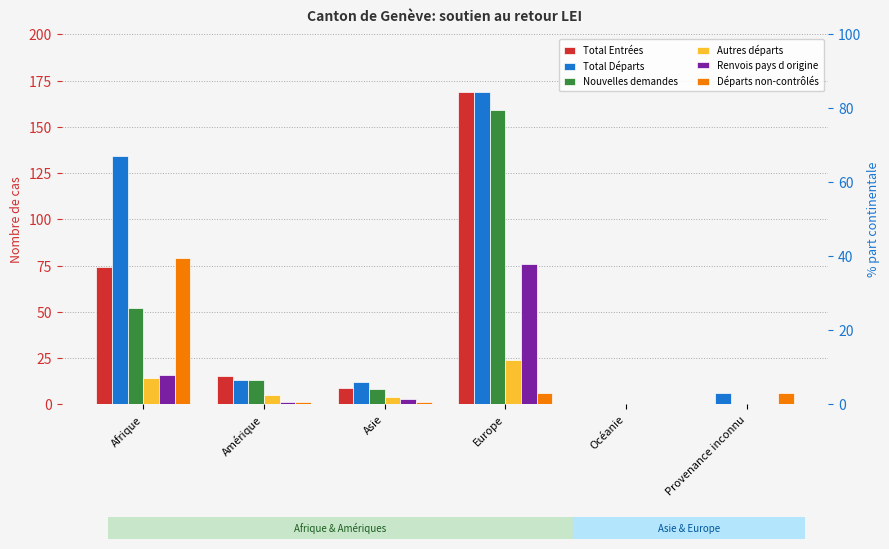

Is the value of Total Départs at Europe greater than the value of Renvois pays d origine at Afrique?

Yes